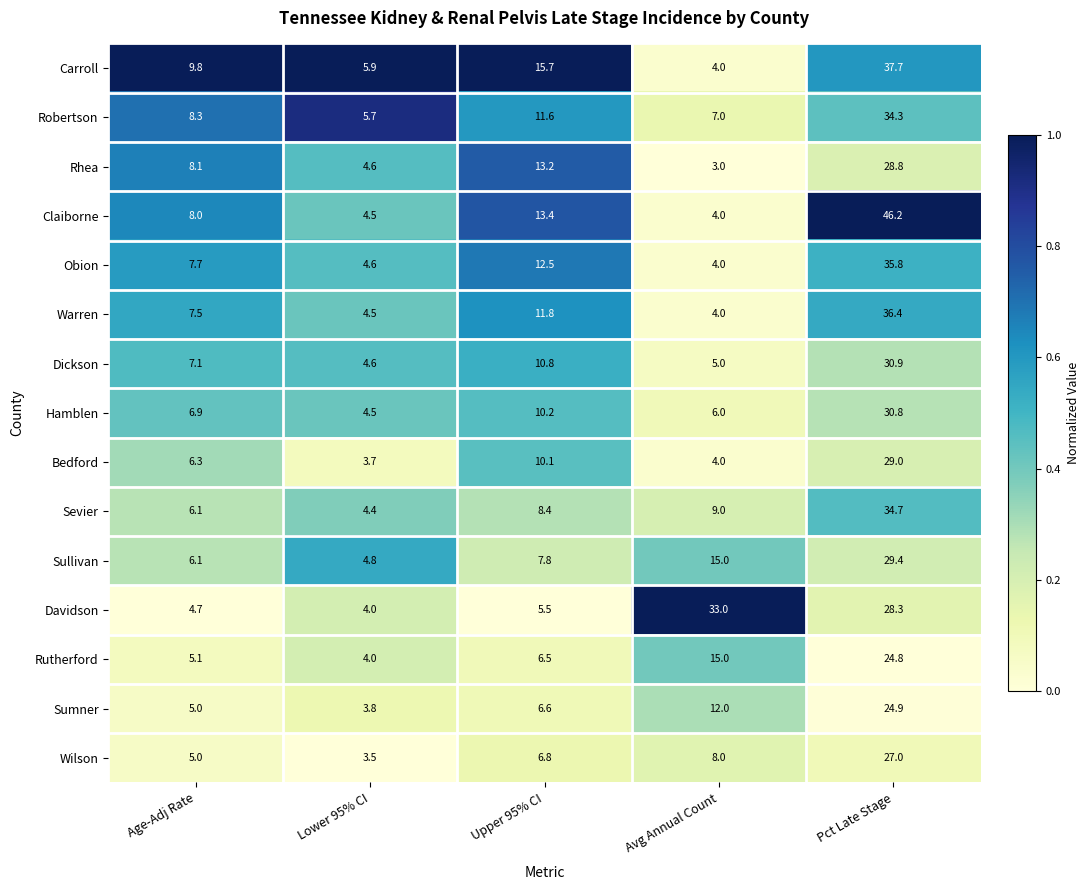

Rank the series by their maximum value, from lowest to highest.

Rutherford, Sumner, Wilson, Rhea, Bedford, Sullivan, Hamblen, Dickson, Davidson, Robertson, Sevier, Obion, Warren, Carroll, Claiborne